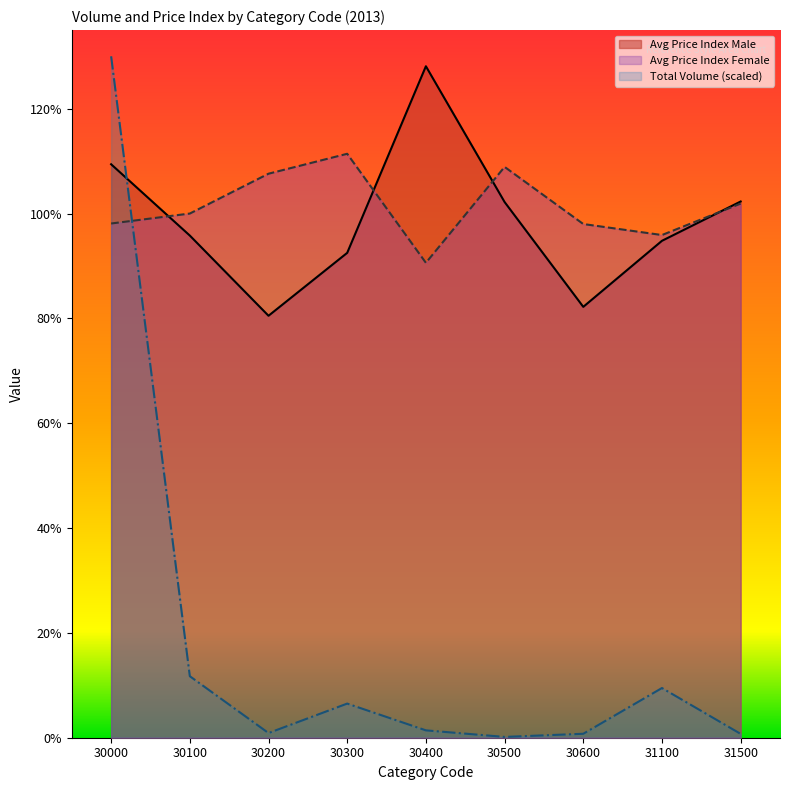

Is it true that Avg Price Index Male equals 82.2 at 30600?

True